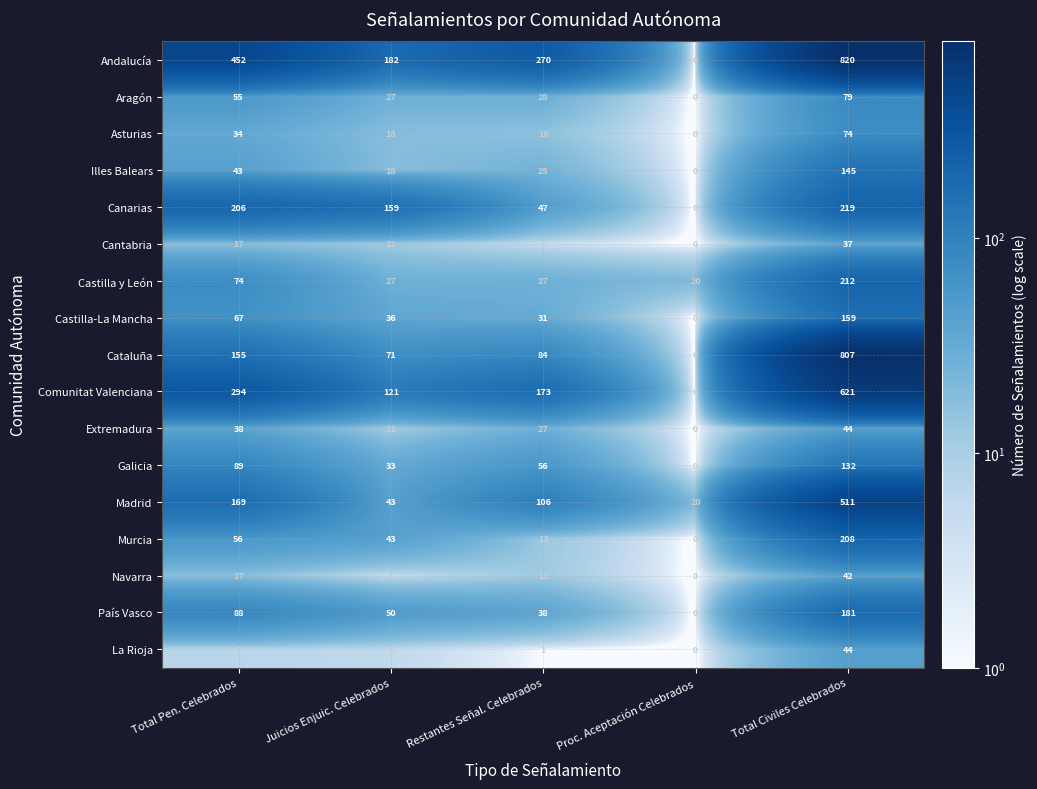

What is the sum of all Aragón values?

189